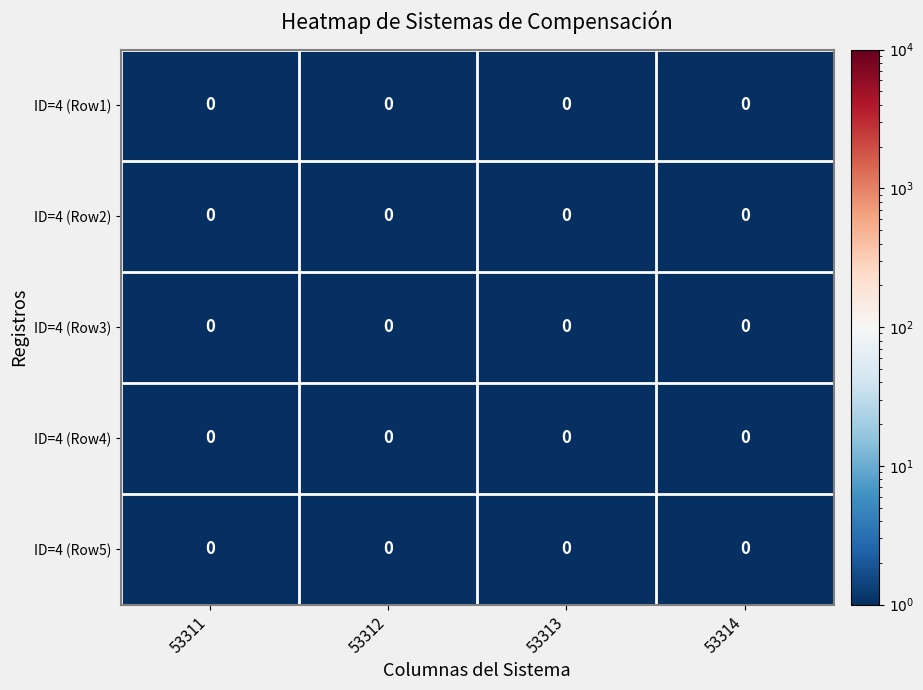

True or false: ID=4 (Row3) has a value of 1.1 at 53312.

False